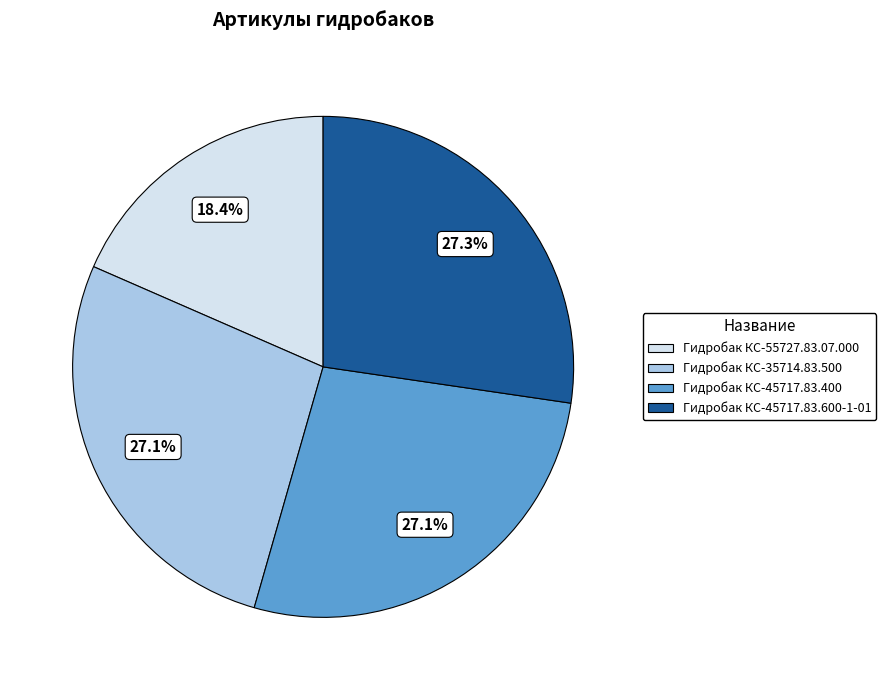

Do Гидробак КС-35714.83.500 and Гидробак КС-45717.83.400 together represent more than half of the pie?

Yes